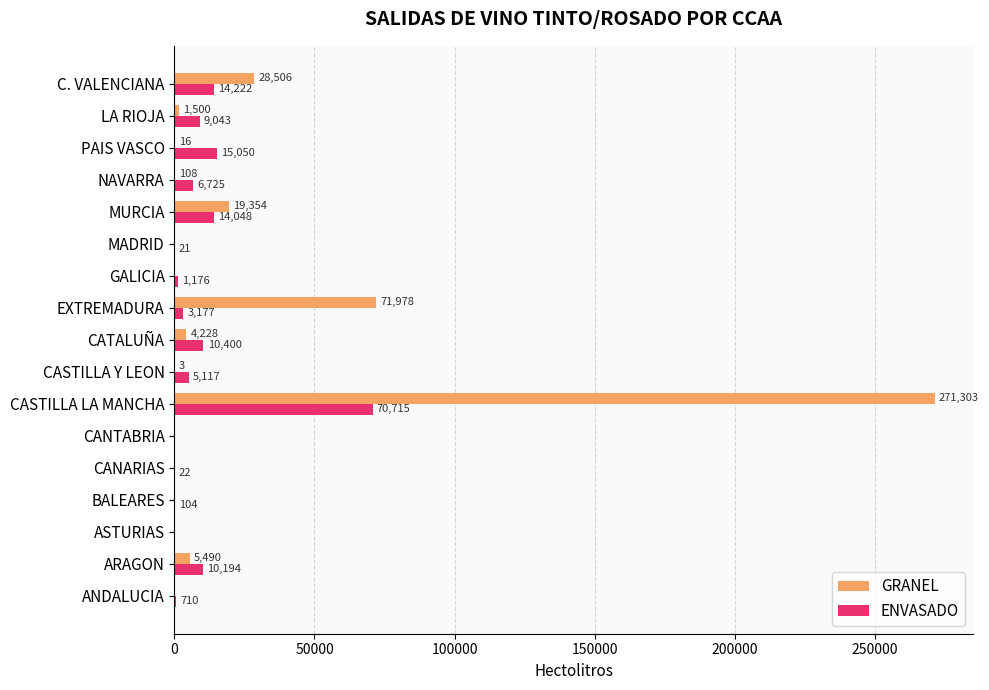

Where is GRANEL nearest to the value 135651?

EXTREMADURA